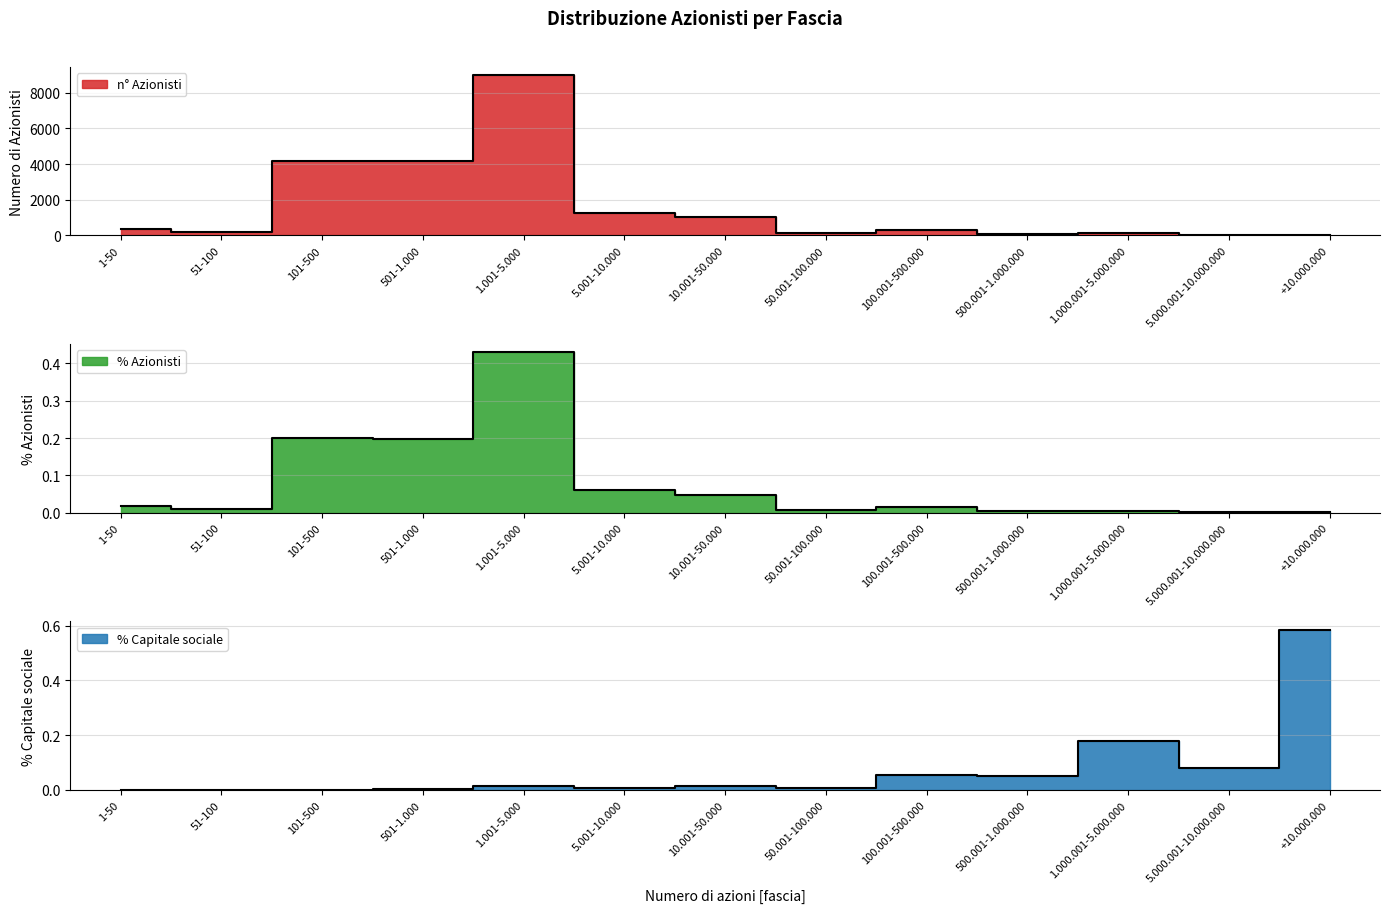

Rank the series at 100.001-500.000 from highest to lowest value.

n° Azionisti, % Capitale sociale, % Azionisti